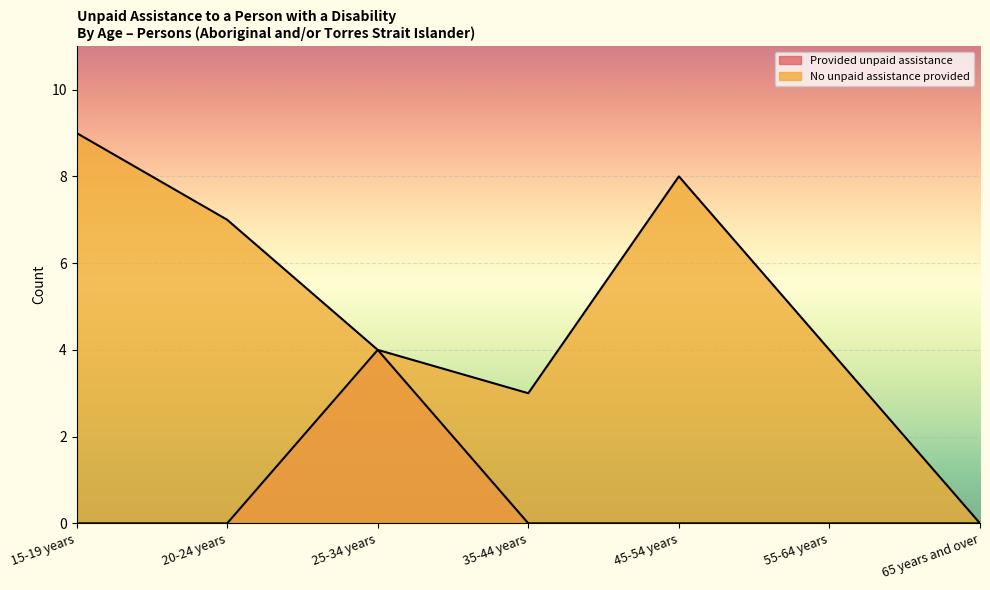

True or false: Provided unpaid assistance has a value of 0 at 55-64 years.

True